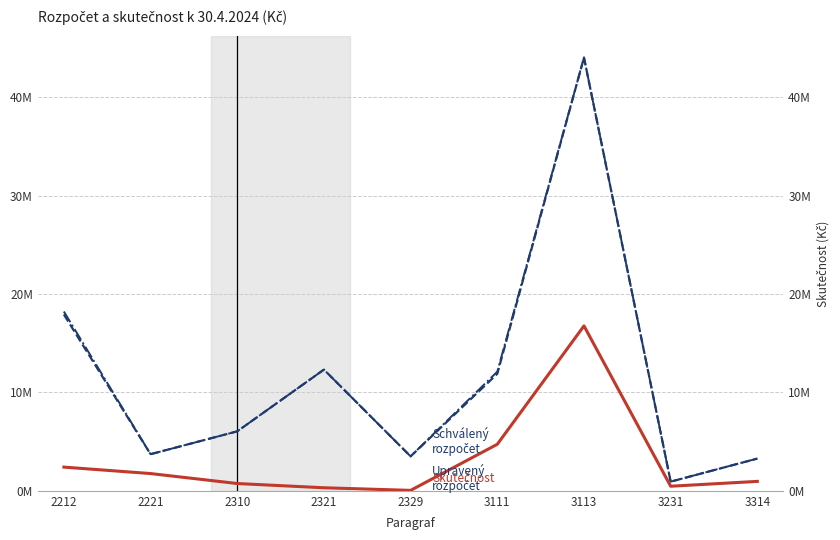

Which series changed the most between 2212 and 2321?

Upravený rozpočet